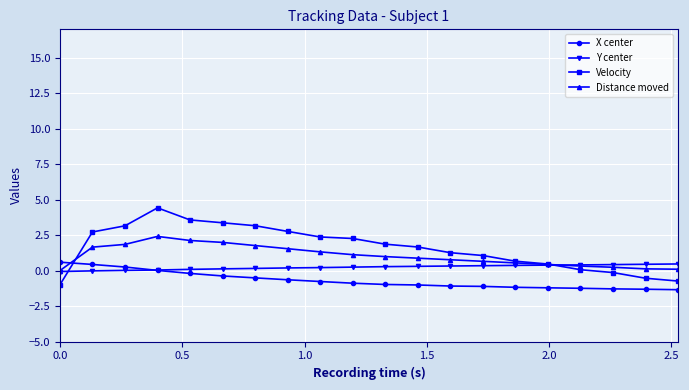

Which series ends up on top after the final intersection of Distance moved and X center?

Distance moved